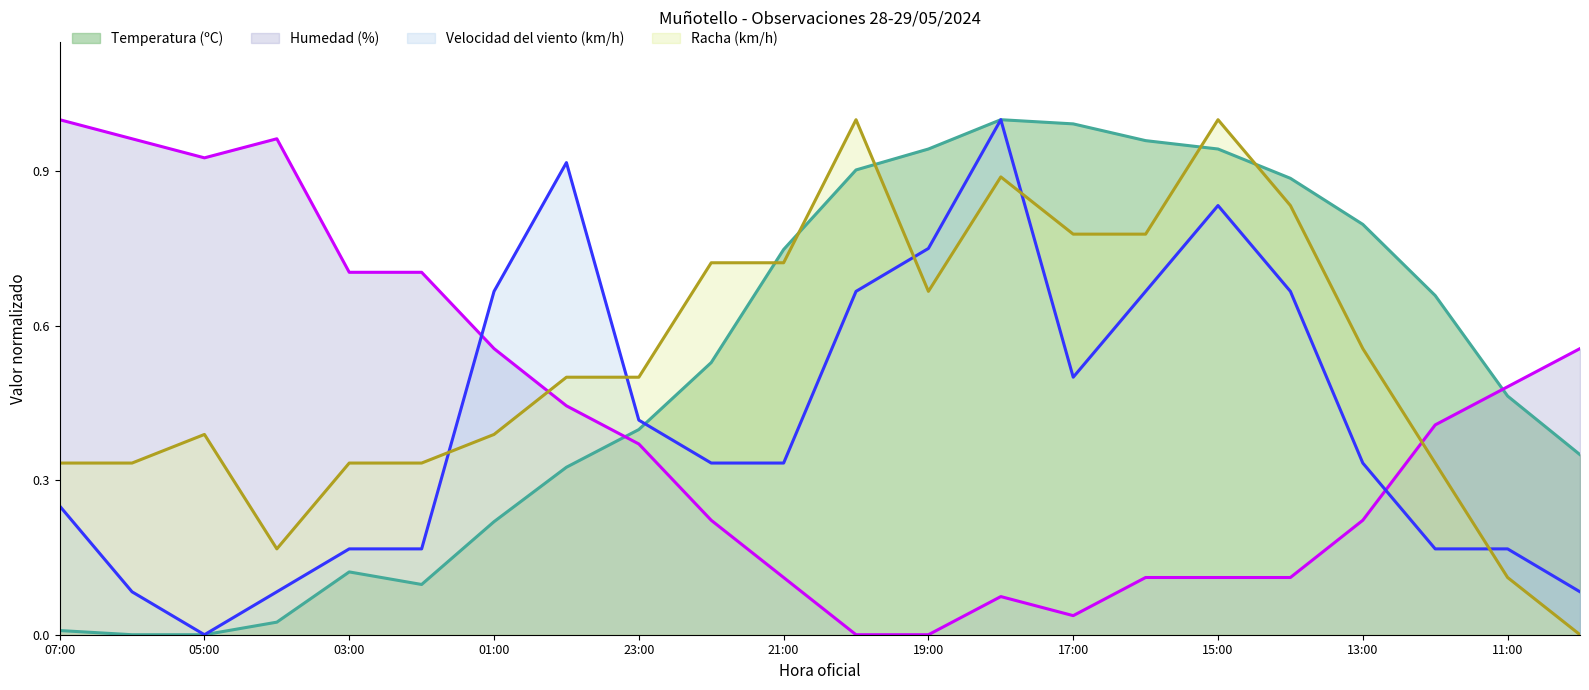

How many data points in Temperatura (ºC) are above 0?

20